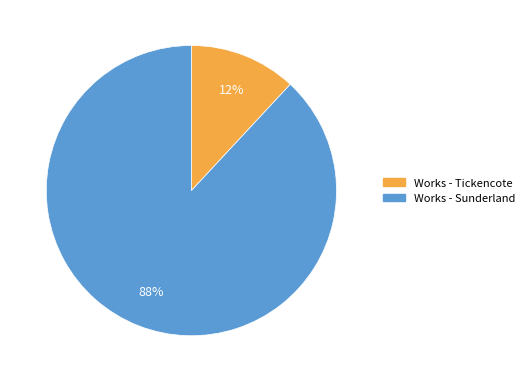

Which category has the biggest portion of the pie?

Works - Sunderland